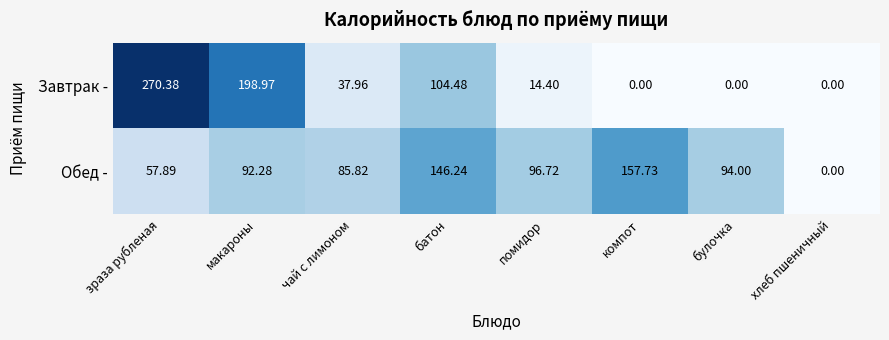

Which category has the highest value across all series?

зраза рубленая